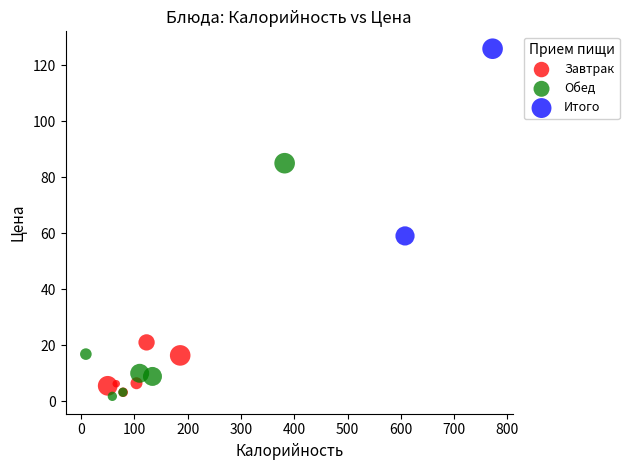

What are all the series names shown in the legend?

Завтрак, Обед, Итого